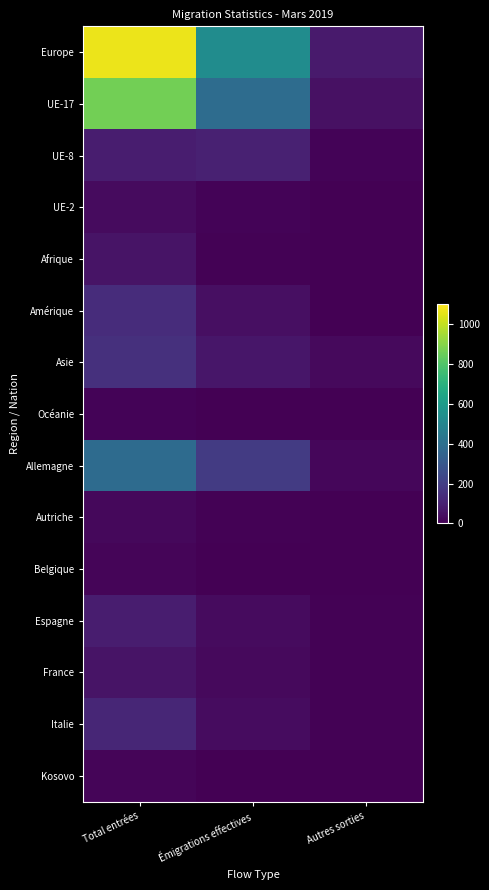

At how many categories does at least one series exceed 24?

3